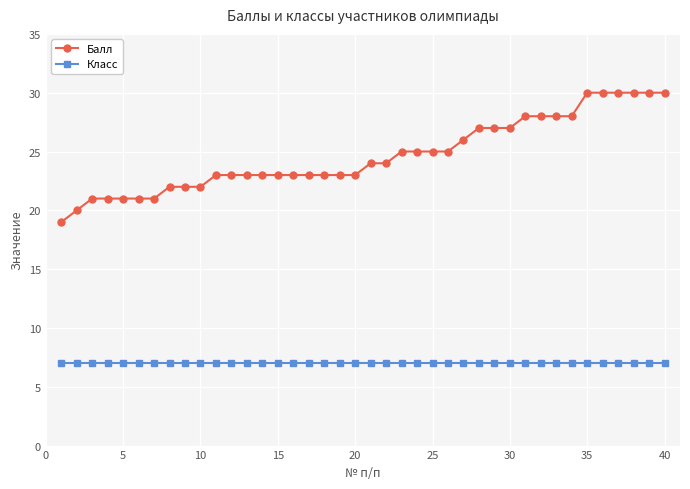

What is the value of the Класс point at the 40th from the left?

7